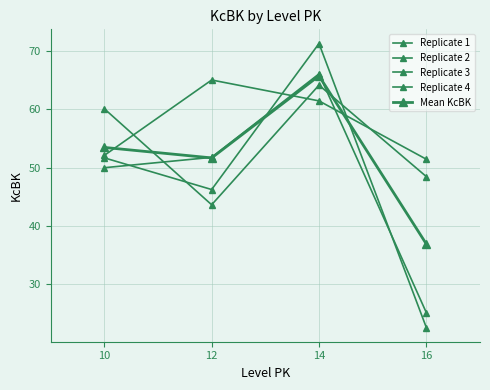

How many data points in Mean KcBK are above 53?

2